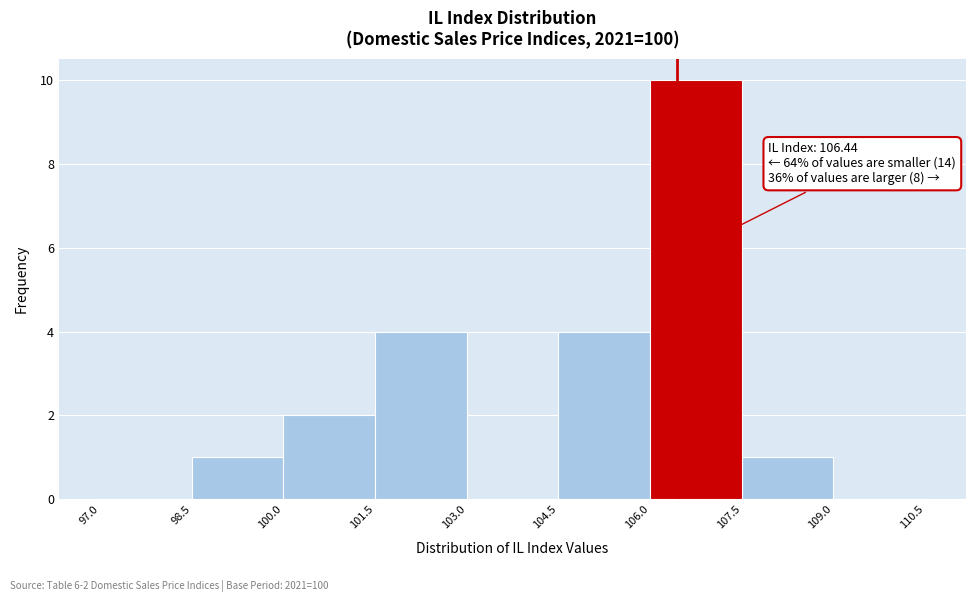

Over which range of the x-axis is the bar tallest?

106.0 to 107.5